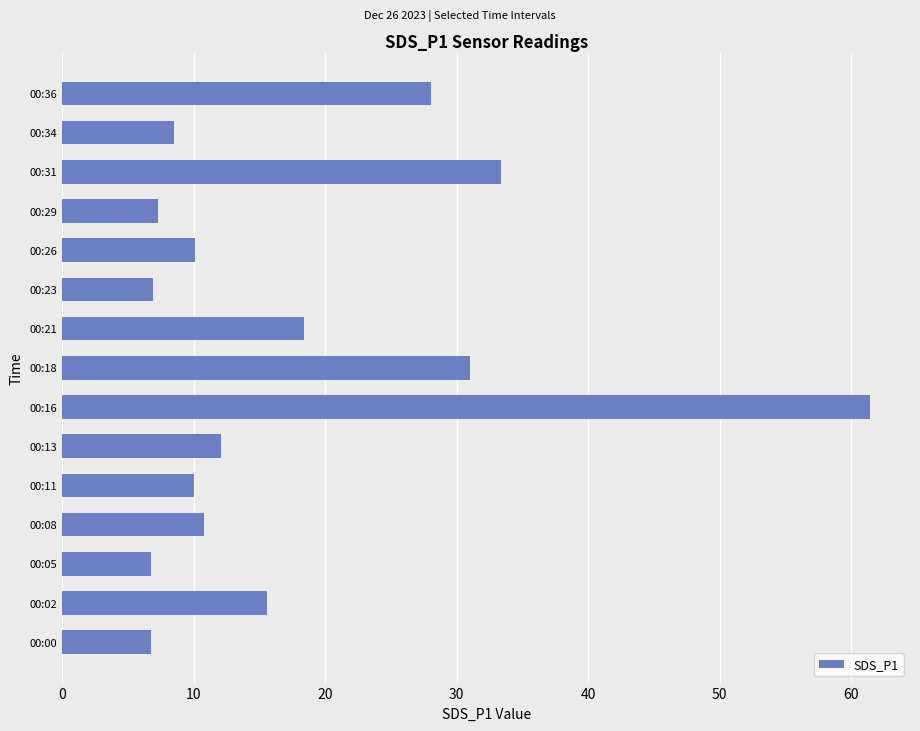

The value at 00:29 is 2.3. True or false?

False